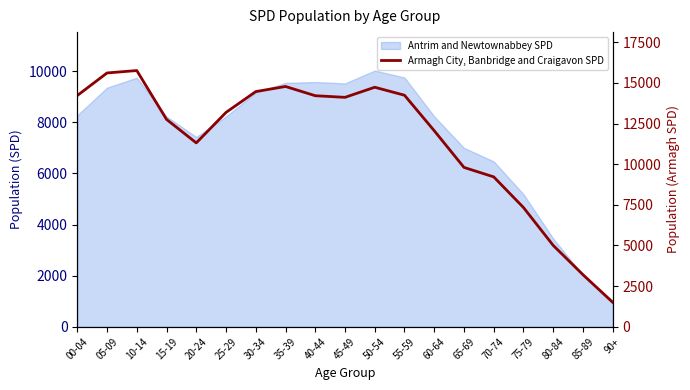

What is the minimum value shown in the chart?

1500